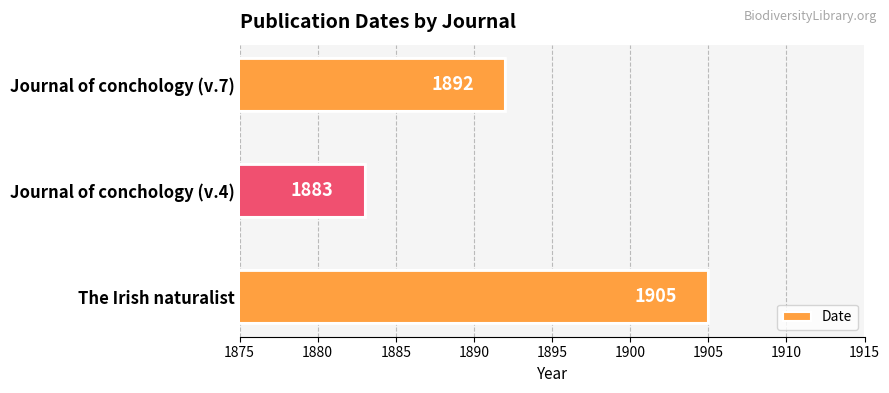

Does the chart contain any negative values?

No